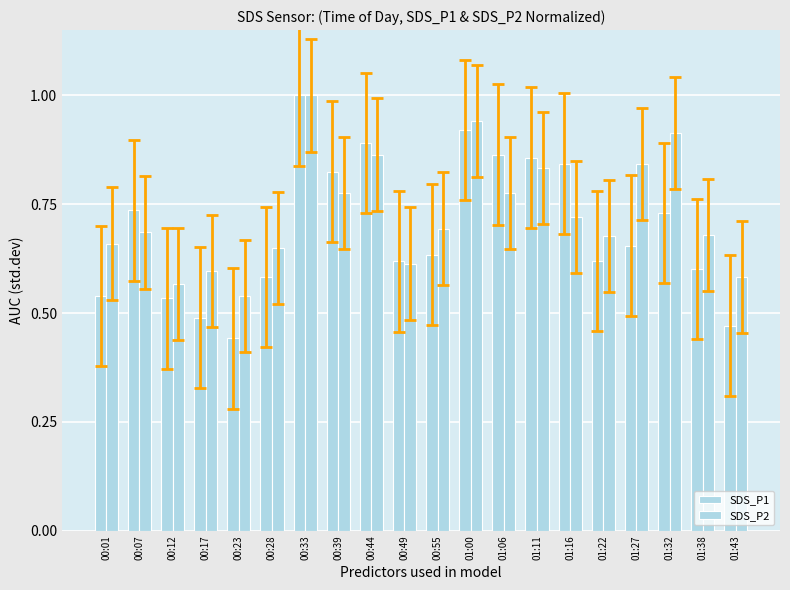

How many data points does each series have?

20